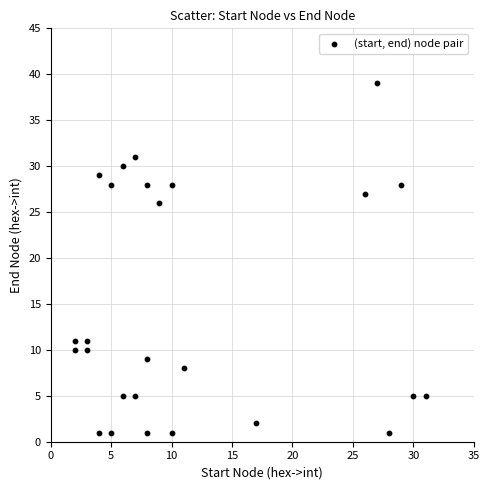

What Y value in the scatter plot is closest to 20?

26